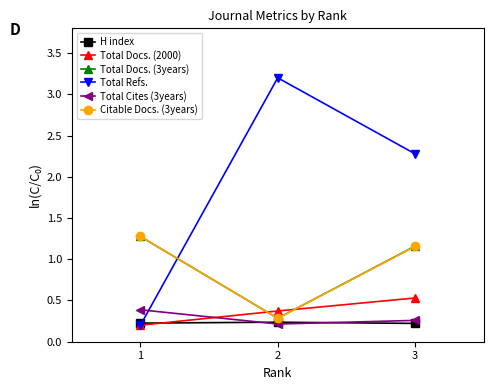

The value of Total Docs. (2000) at 1 is 1.0. True or false?

False